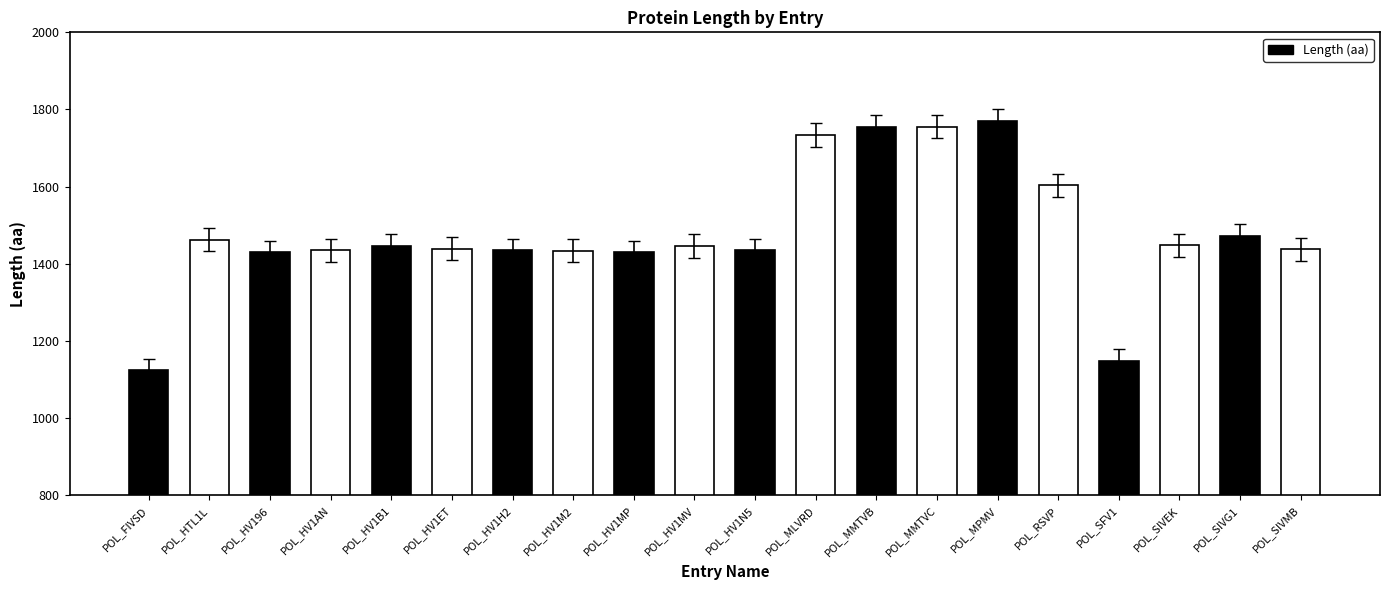

What is the maximum value shown in the chart?

1771